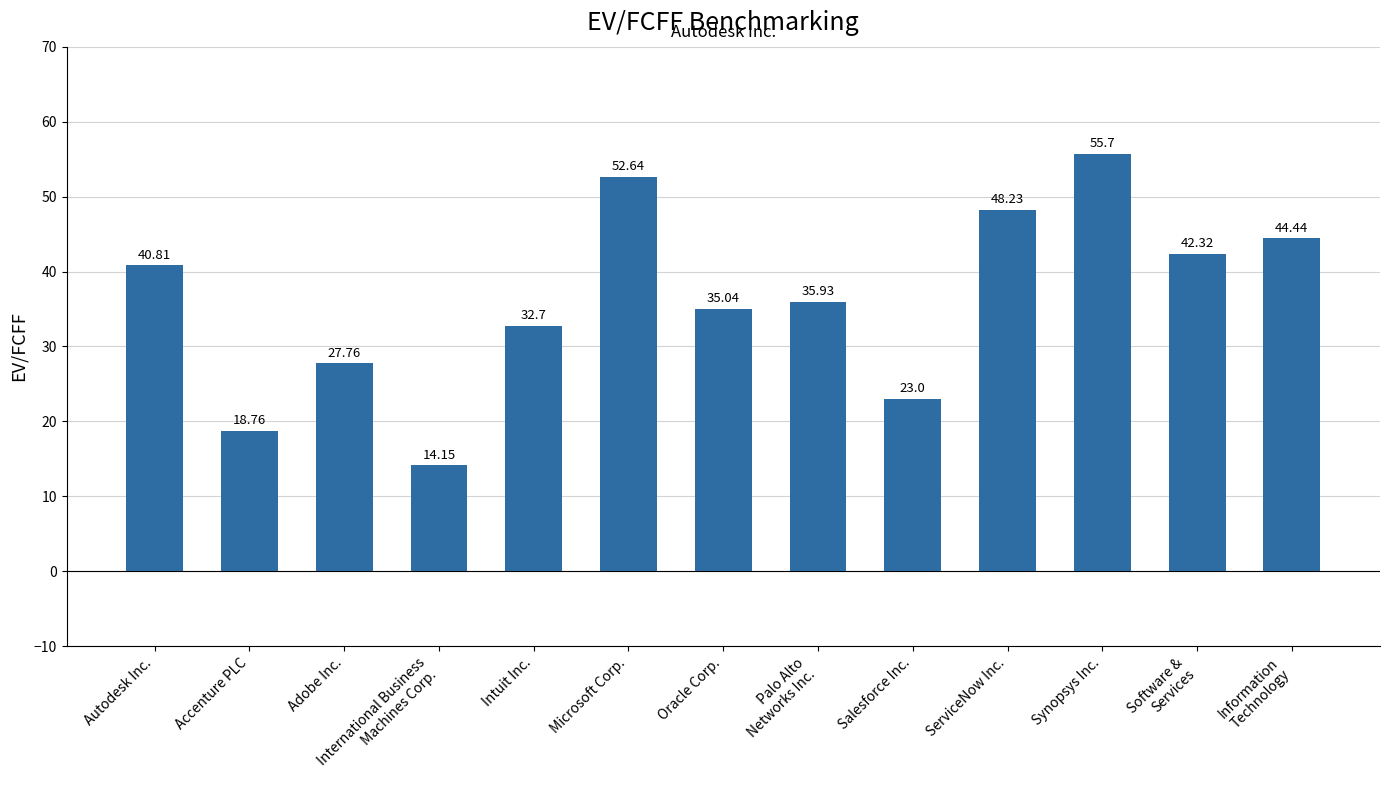

What is the difference between the second highest and second lowest values?

33.9